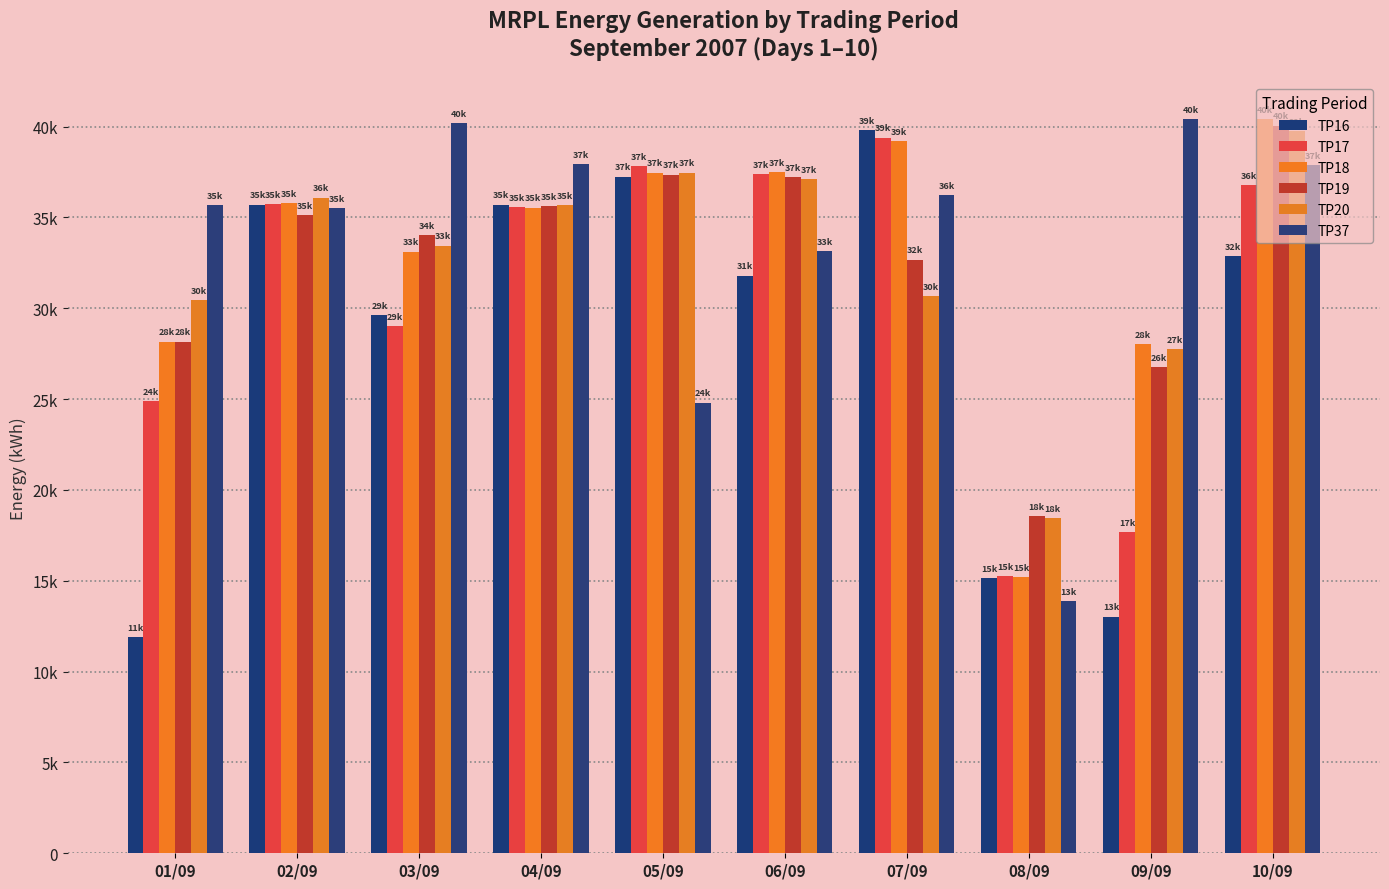

At how many categories does at least one series exceed 13405?

10